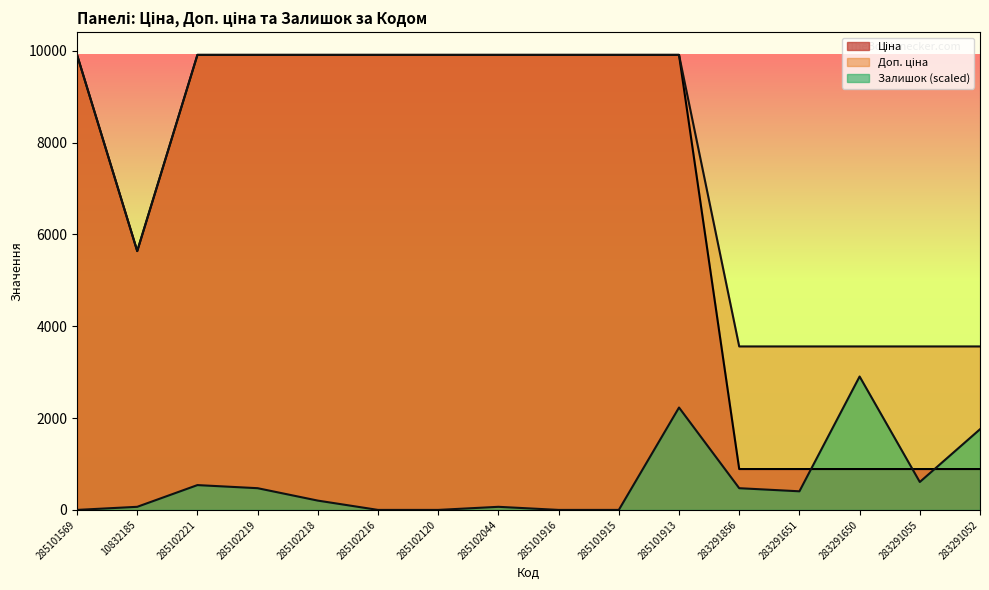

At 10832185, list the series in order from largest to smallest.

Ціна, Доп. ціна, Залишок